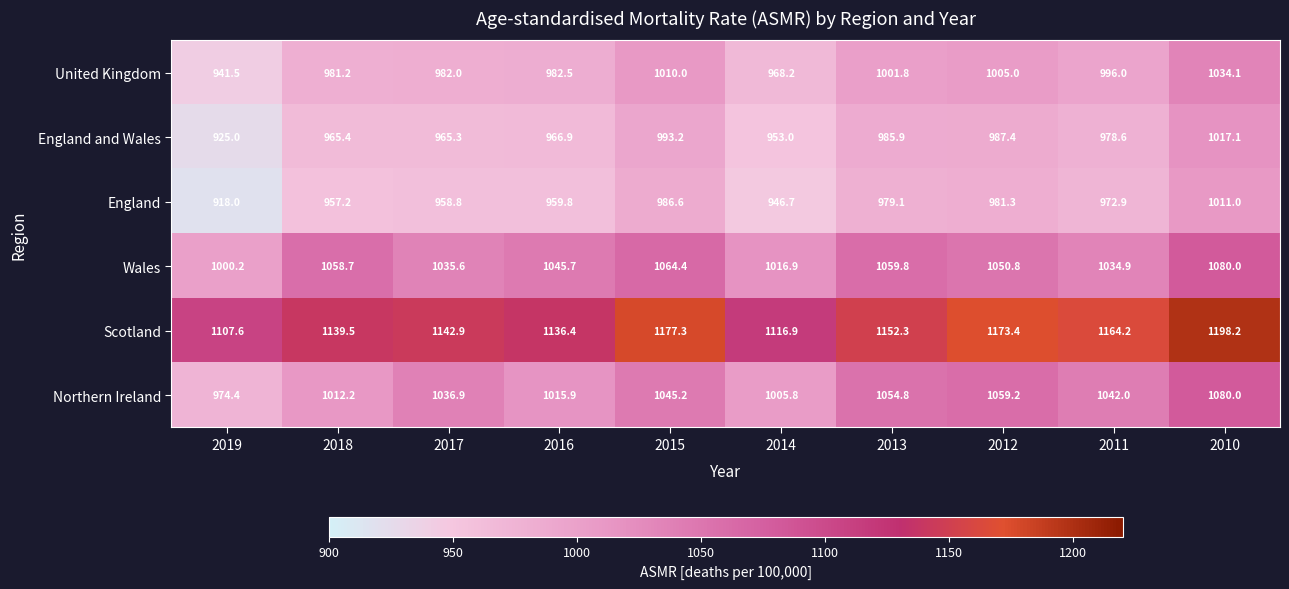

What is the sum of all England values?

9671.4